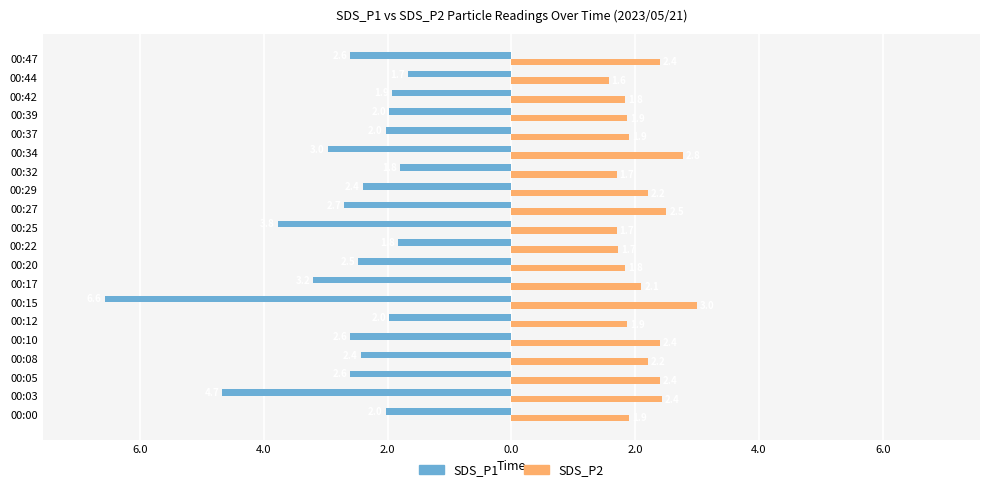

What is the minimum value for SDS_P2?

1.6